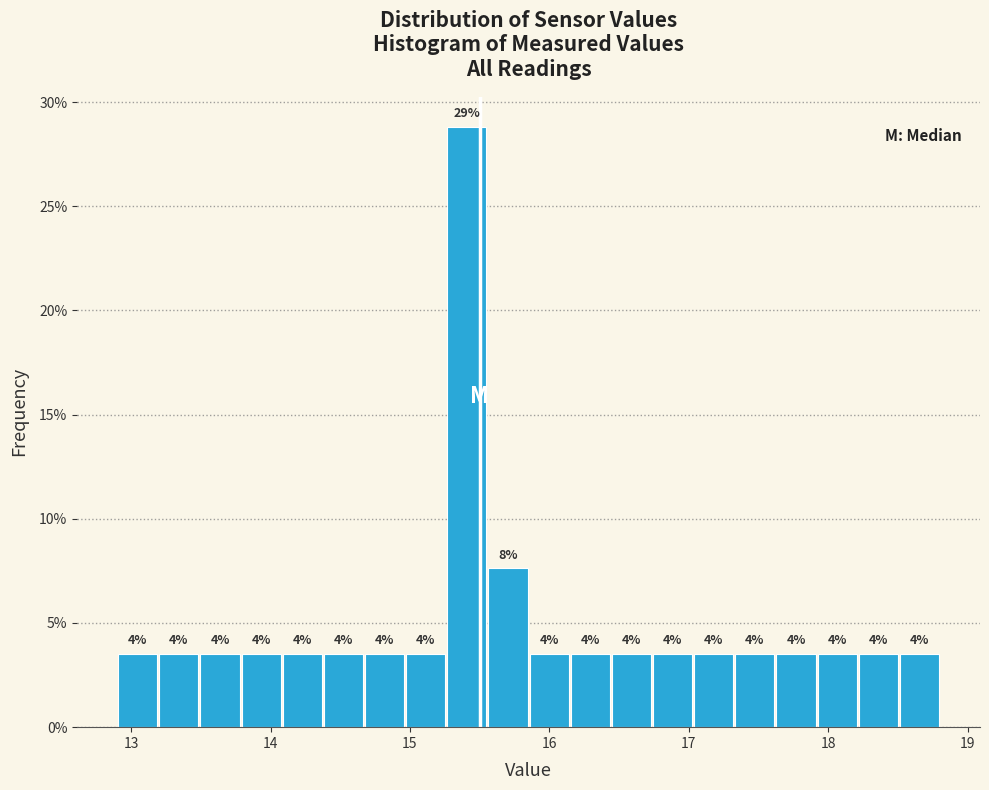

Read against the x-axis, roughly where is the centre of the tallest bar?

15.4